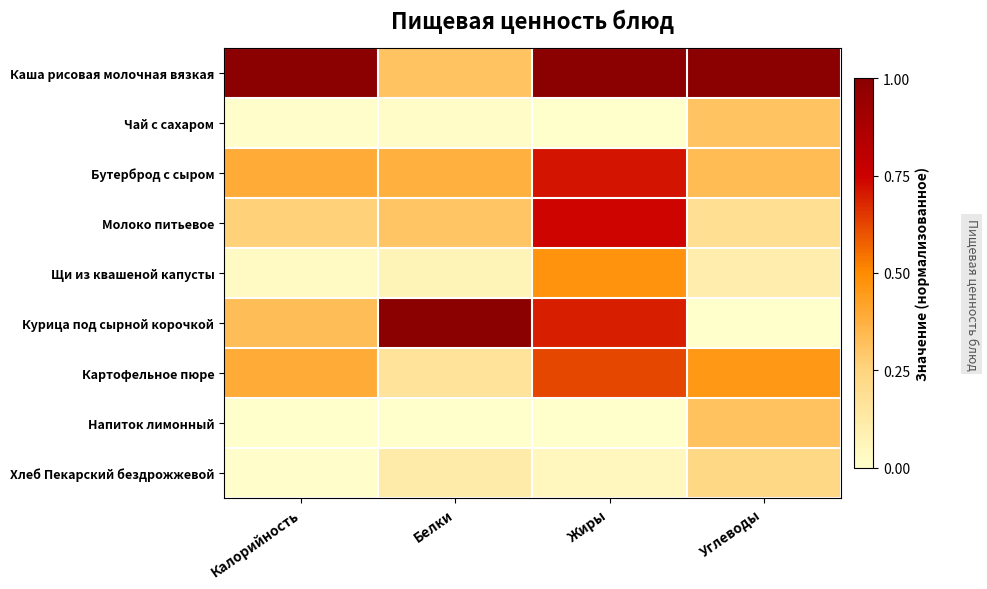

Count the number of categories in the chart.

4